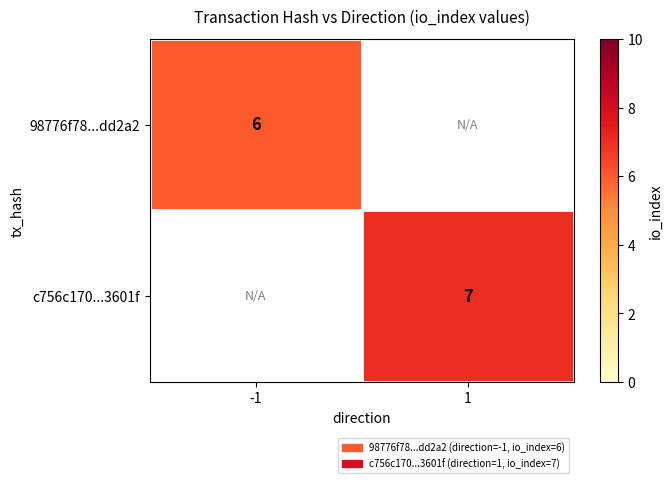

Is the value of c756c170...3601f at 1 greater than the value of 98776f78...dd2a2 at -1?

Yes